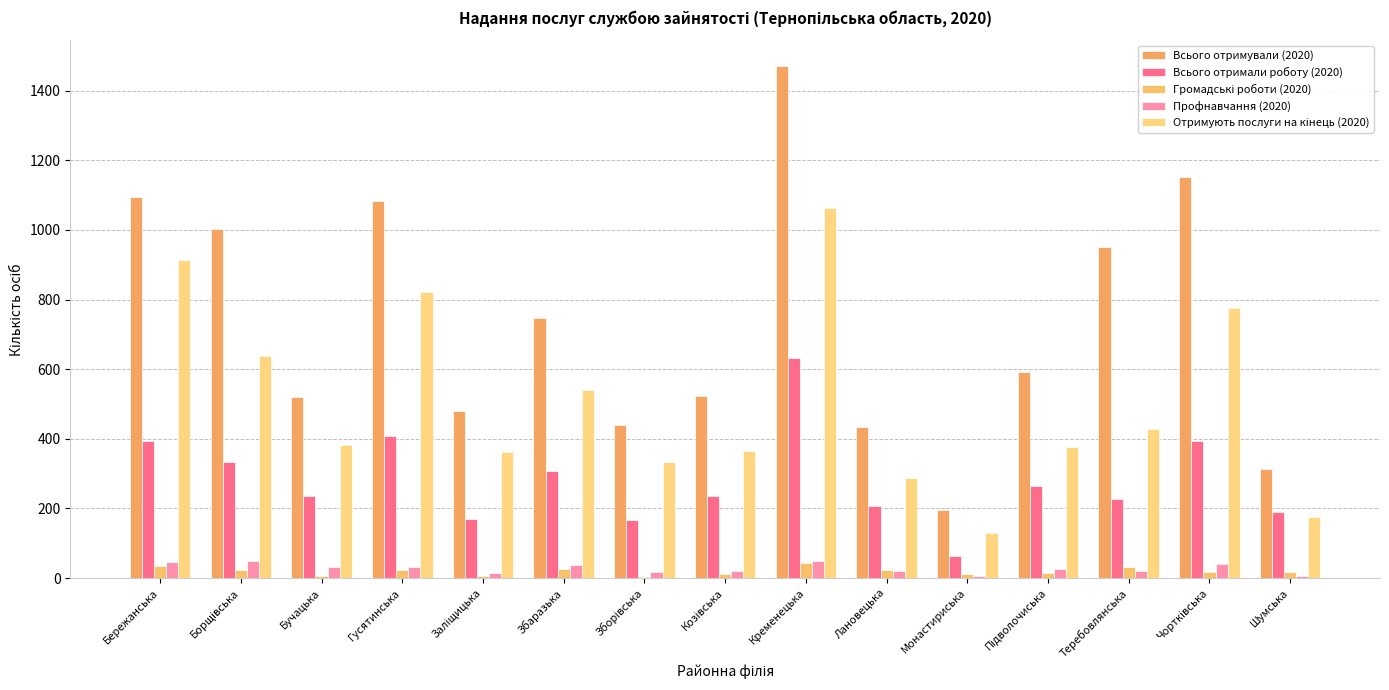

Which series has the largest range (max minus min)?

Всього отримували (2020)